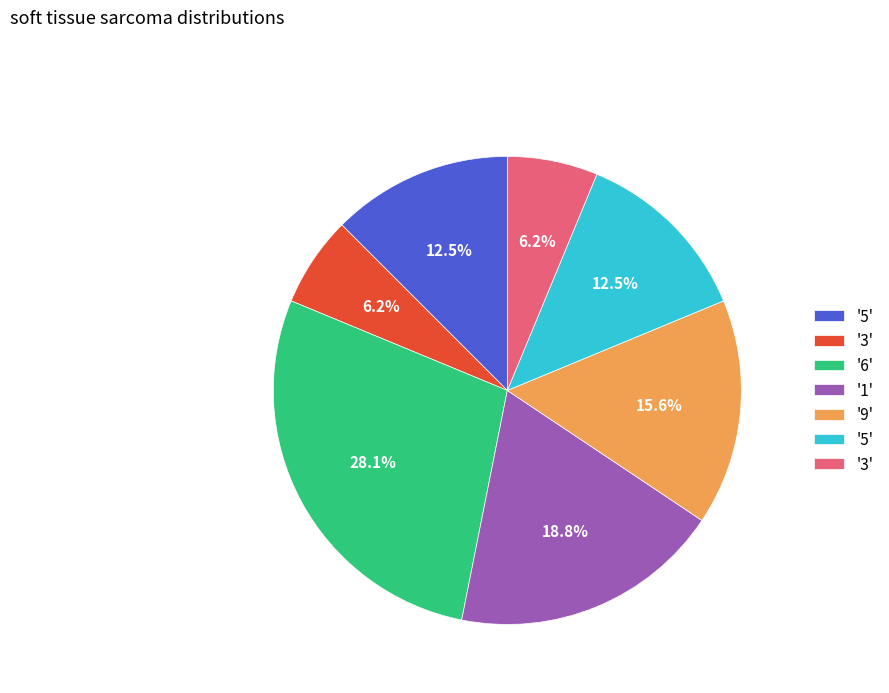

Does any single category account for the majority?

No